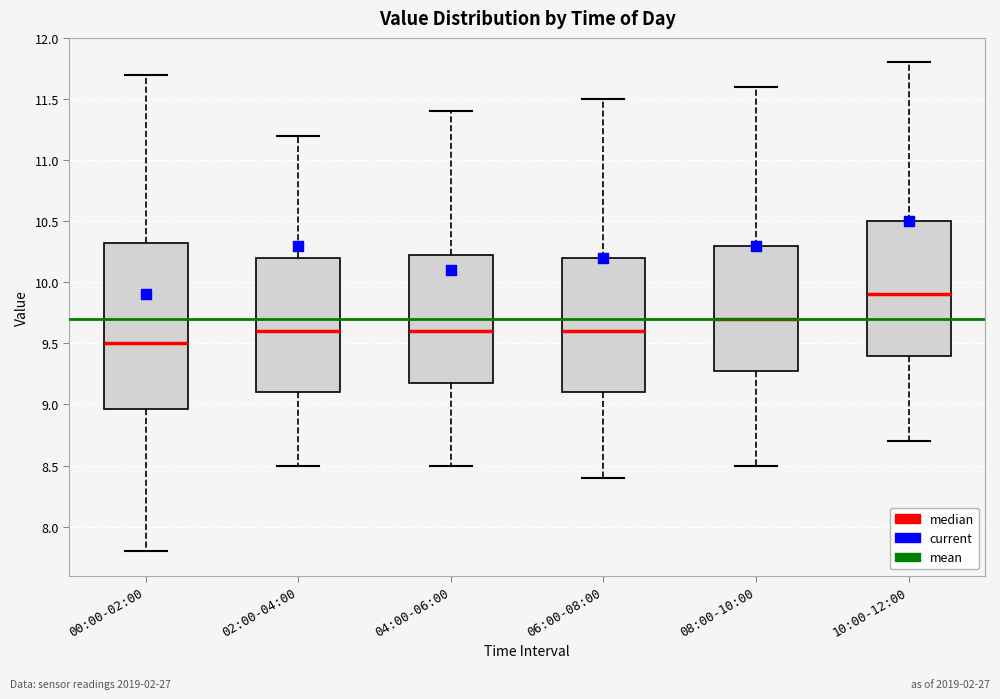

Which box has the lowest median line?

00:00-02:00